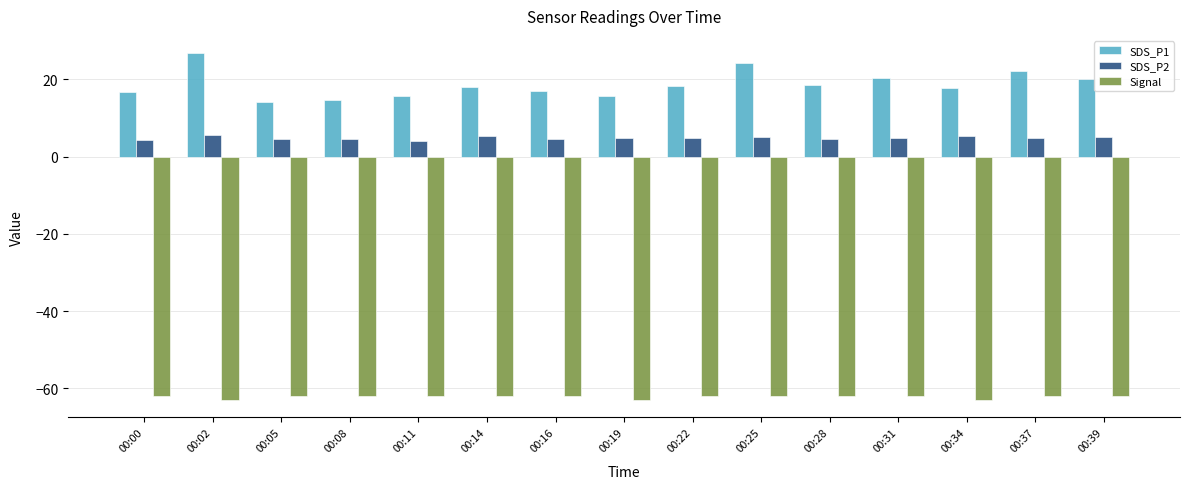

What is the total value across all series at 00:28?

-38.7